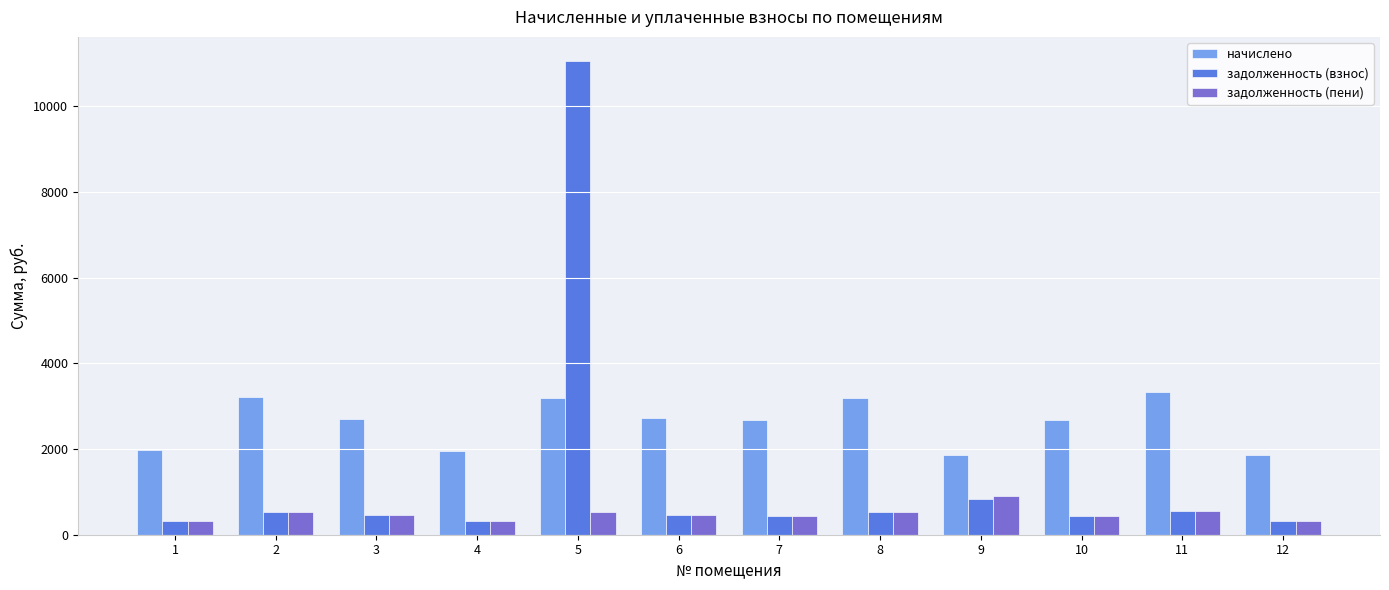

What is the greatest value displayed?

11071.7